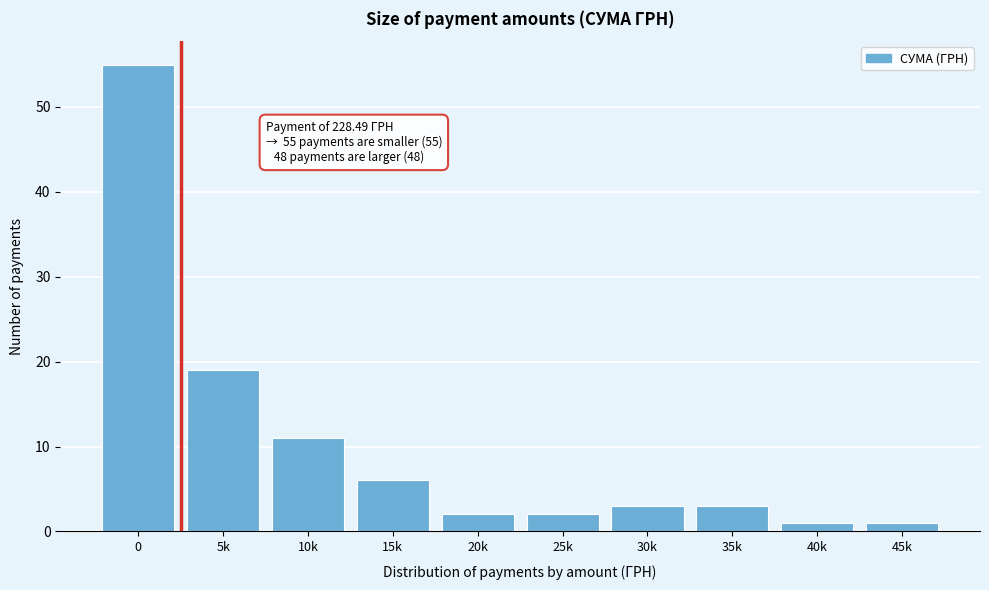

Reading right to left, extract all data points from this chart.

45k=1	40k=1	35k=3	30k=3	25k=2	20k=2	15k=6	10k=11	5k=19	0=55